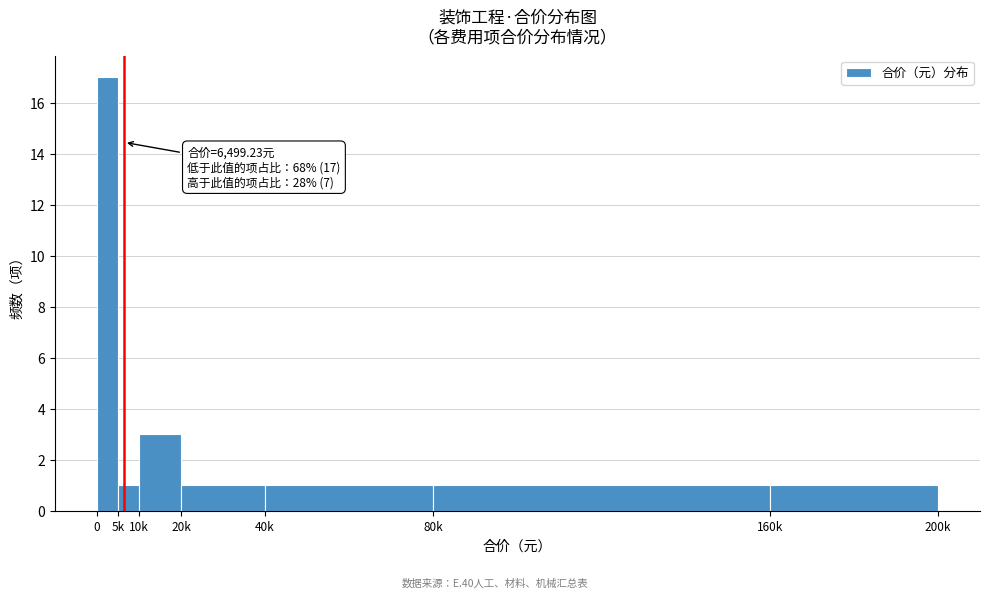

Reading left to right, transcribe all the data shown in this chart.

0=17	5k=1	10k=3	20k=1	40k=1	80k=1	160k=1